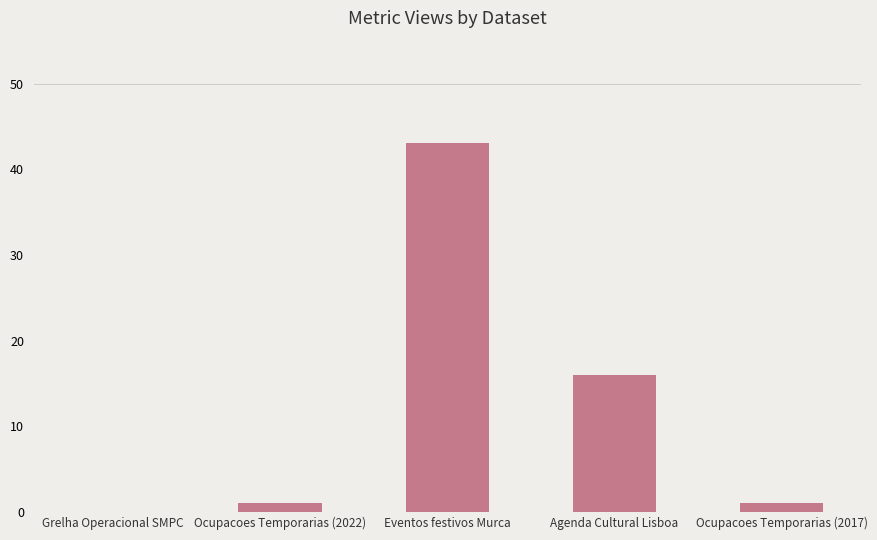

The value at Agenda Cultural Lisboa is 22. True or false?

False